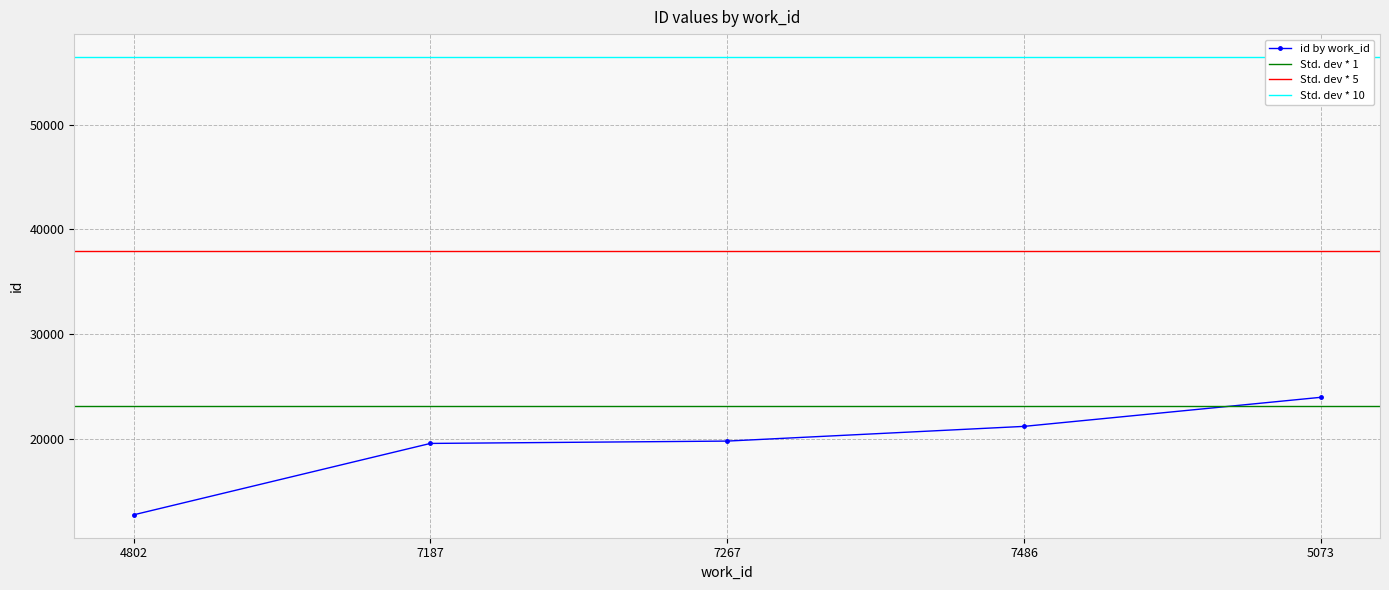

Is it true that id by work_id equals 17722 at 4802?

False